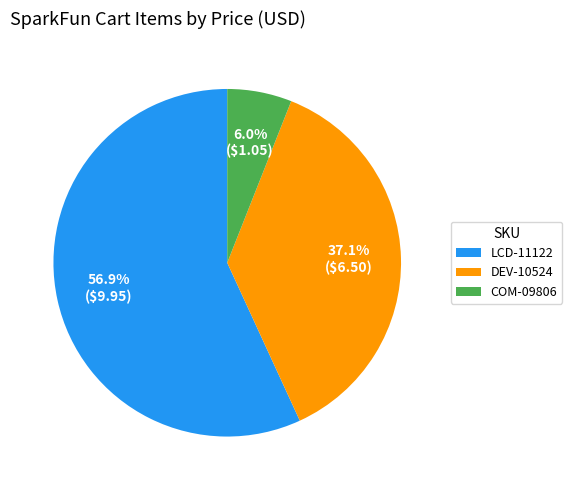

Is there any slice that represents more than half of the pie?

Yes